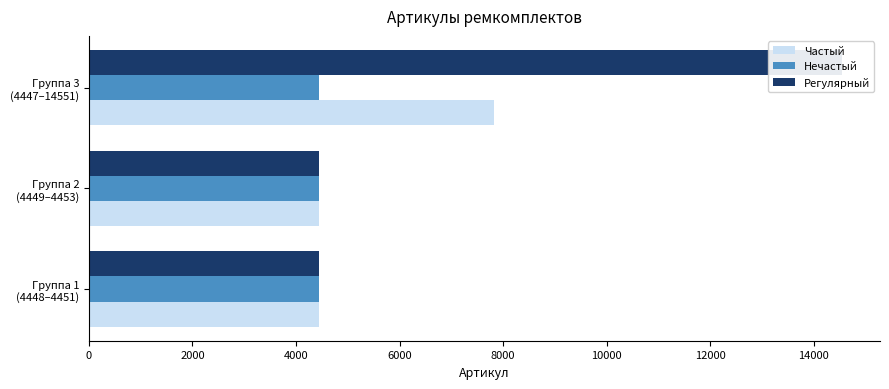

Is the value of Регулярный at Группа 3 (4447–14551) greater than the value of Частый at Группа 3 (4447–14551)?

Yes